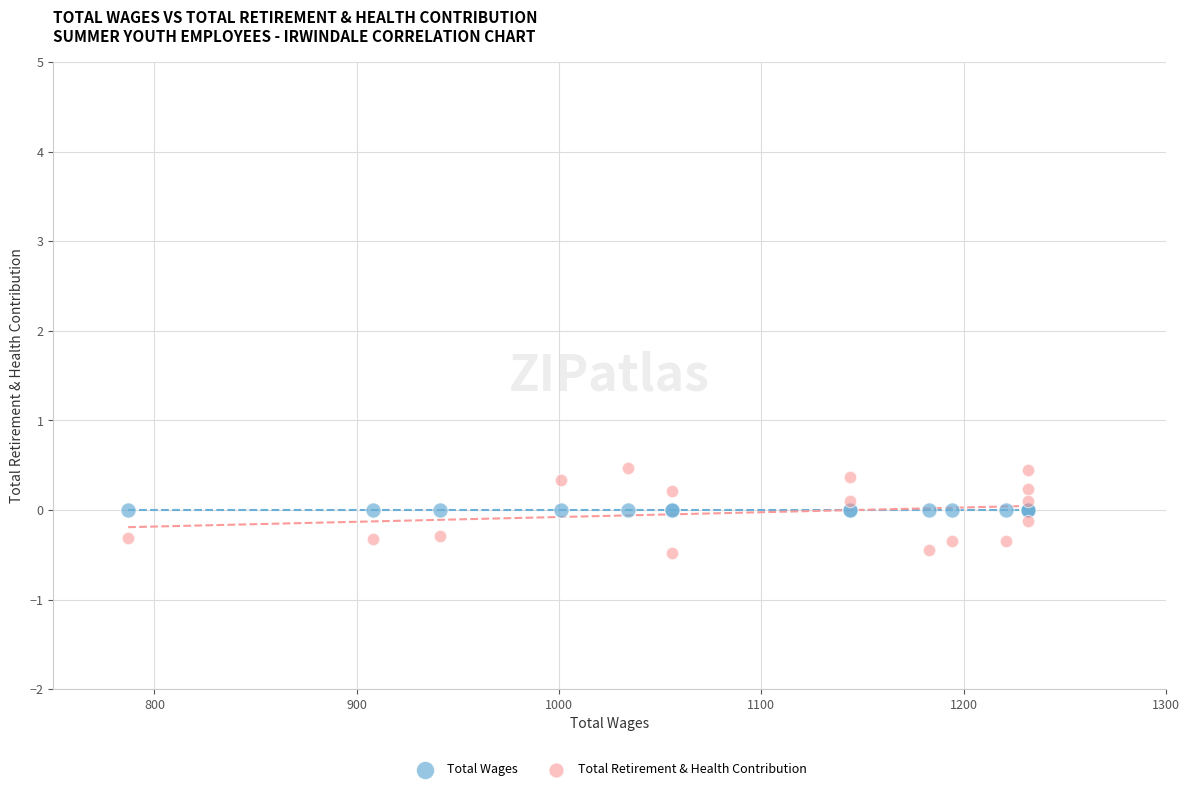

Which series contains the lowest Y value?

Total Retirement & Health Contribution